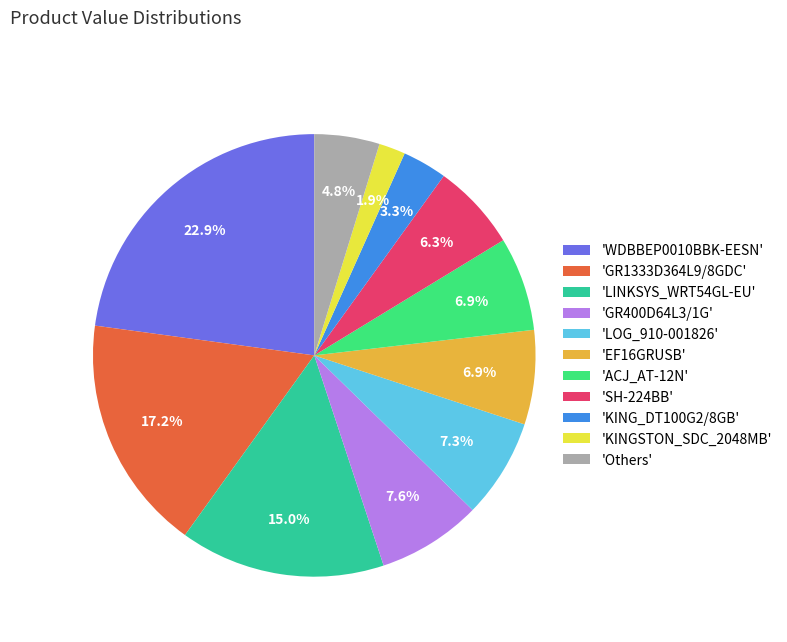

Between 'EF16GRUSB' and 'KINGSTON_SDC_2048MB', which is larger?

'EF16GRUSB'